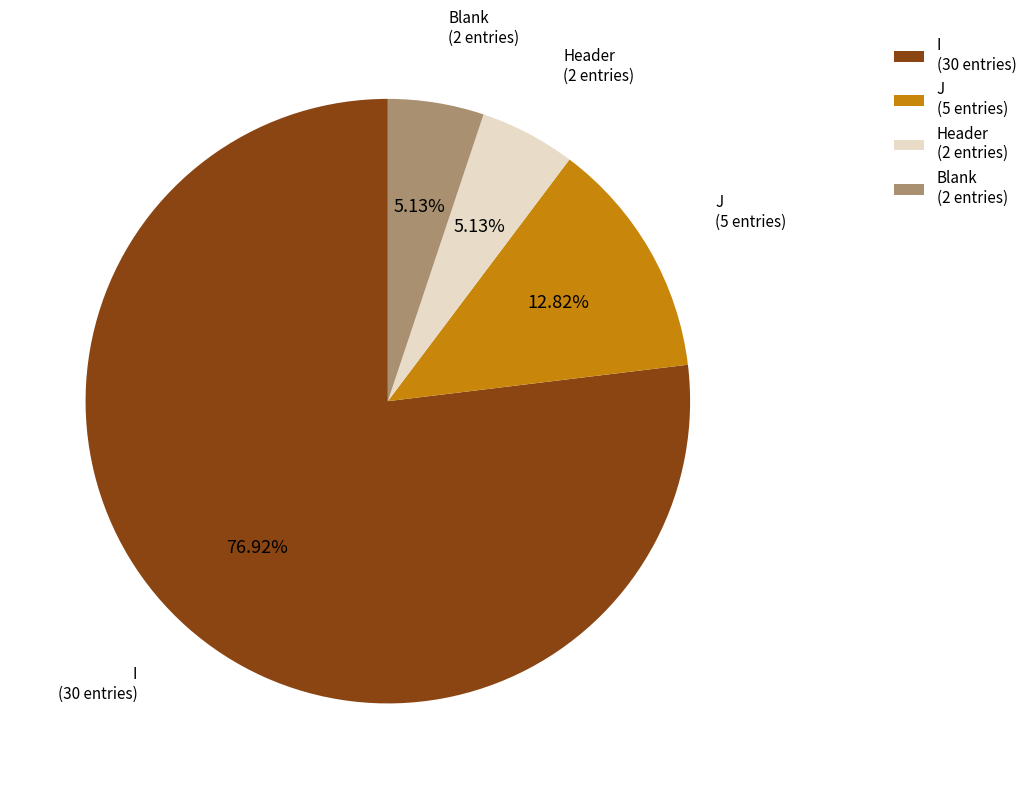

Is there any slice that represents more than half of the pie?

Yes